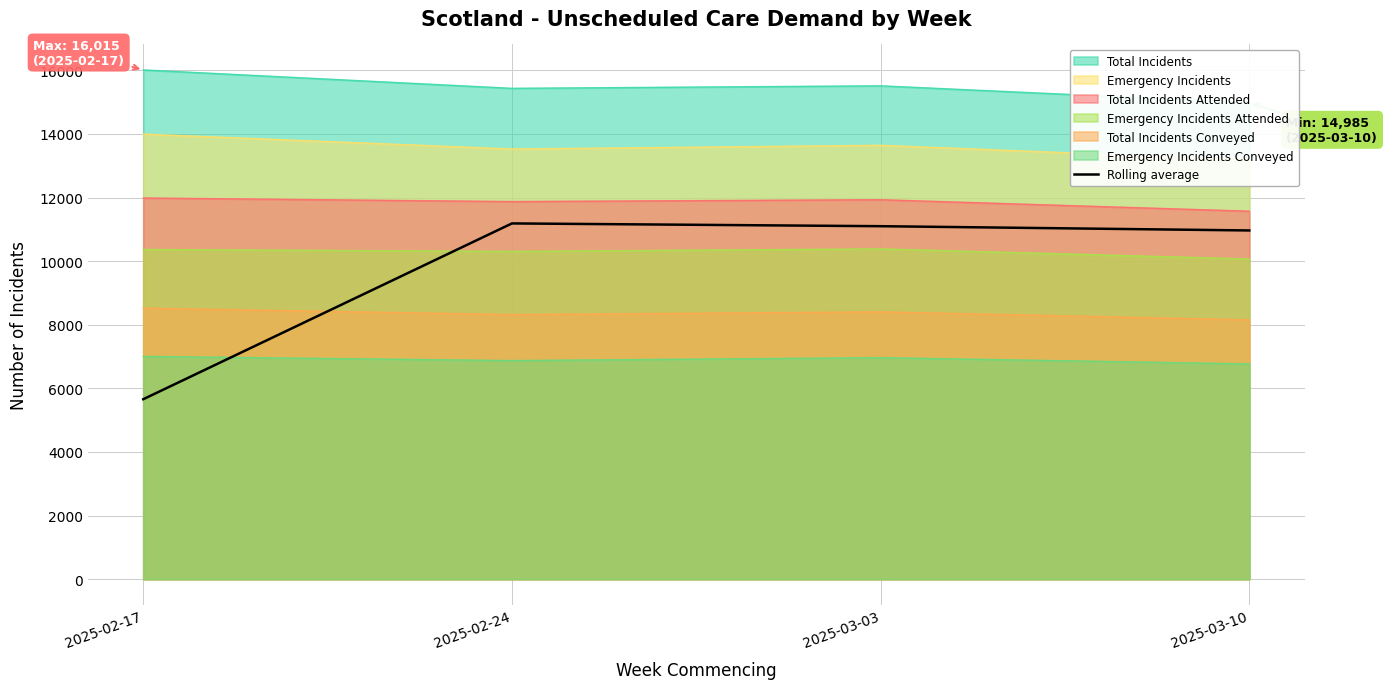

How many interior local peaks (higher than both neighbors) does the data have?

1